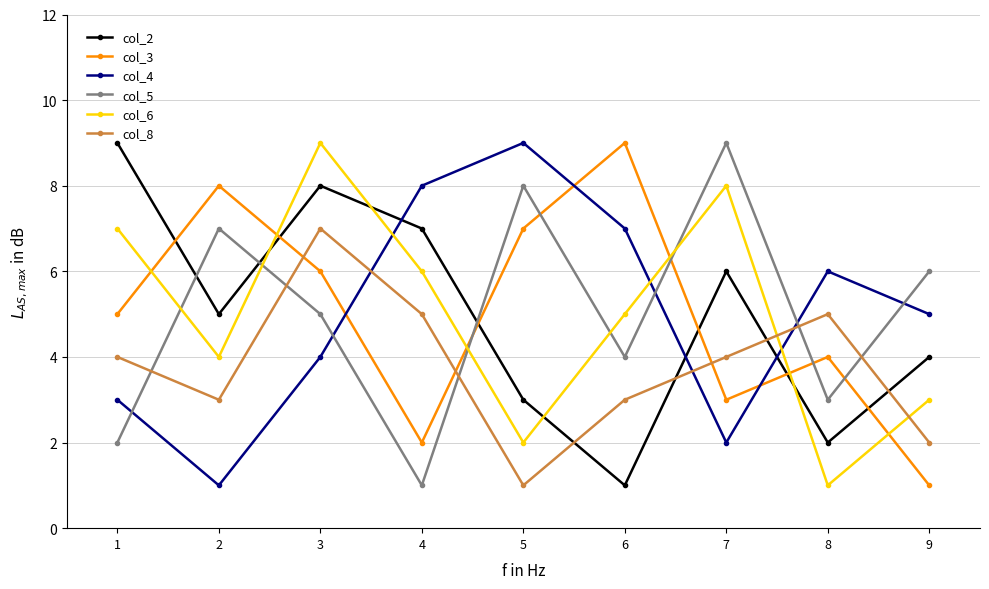

How many times do col_8 and col_3 cross each other?

3